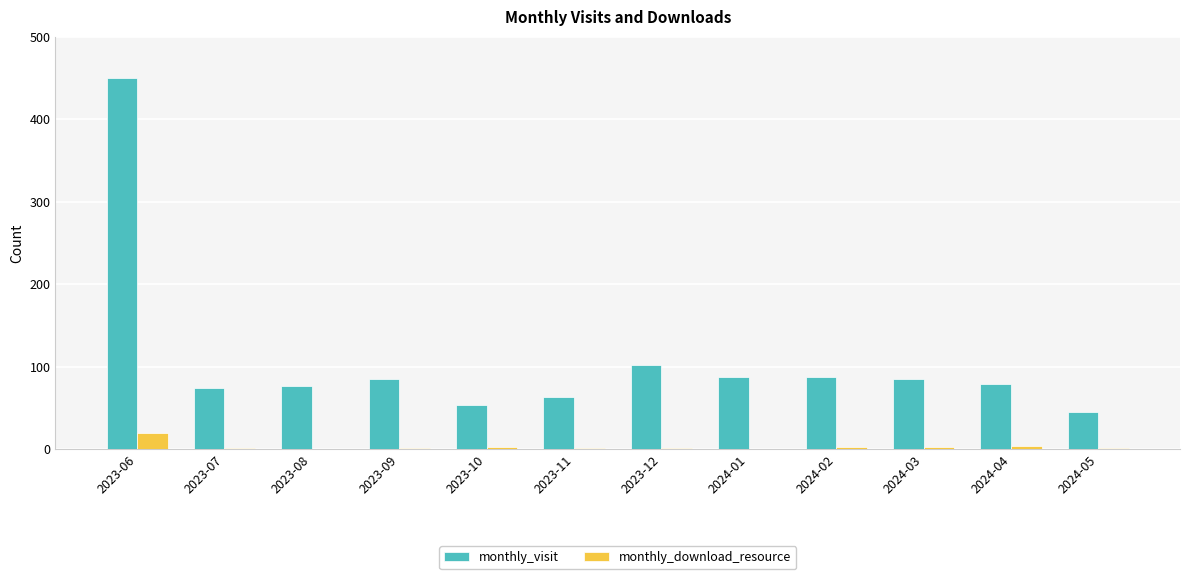

Is the value of monthly_visit at 2024-04 greater than the value of monthly_download_resource at 2024-02?

Yes